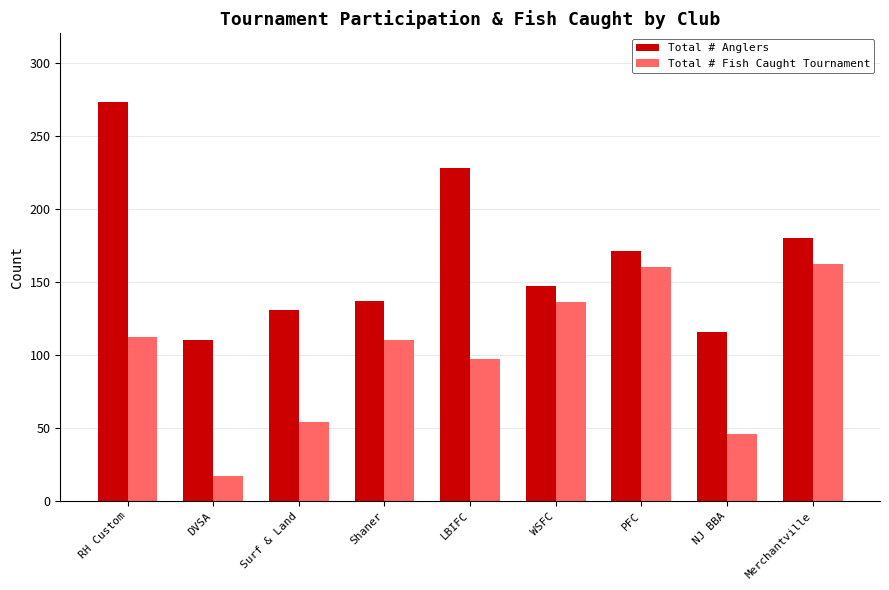

At which label does Total # Anglers reach its peak?

RH Custom